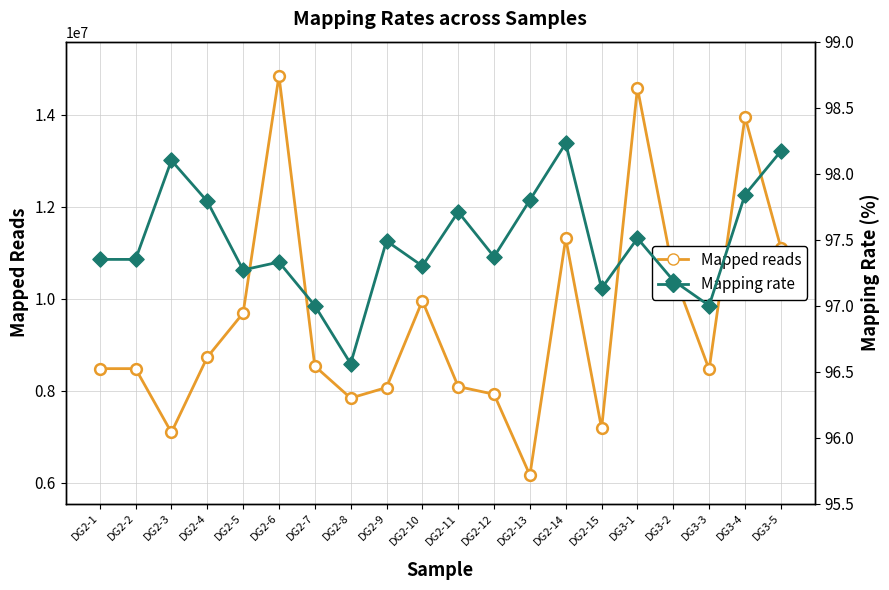

Which series has the largest total across all categories?

Mapped reads